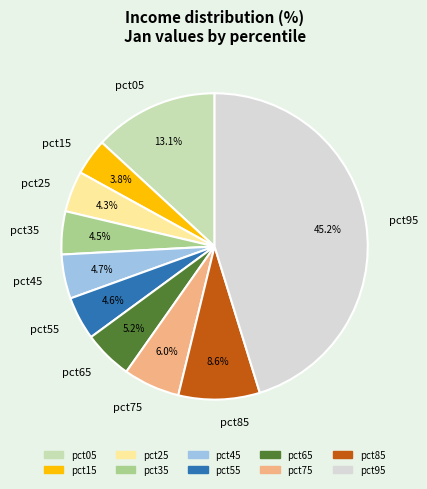

The pct95 slice represents 45% of the pie. True or false?

True